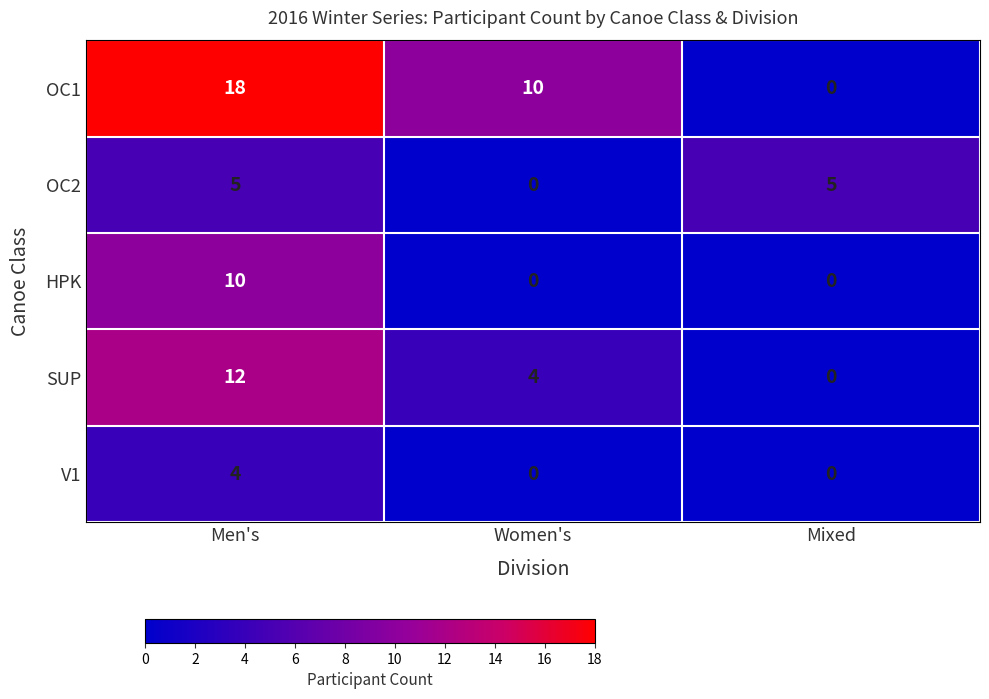

Rank the series by their maximum value, from highest to lowest.

OC1, SUP, HPK, OC2, V1